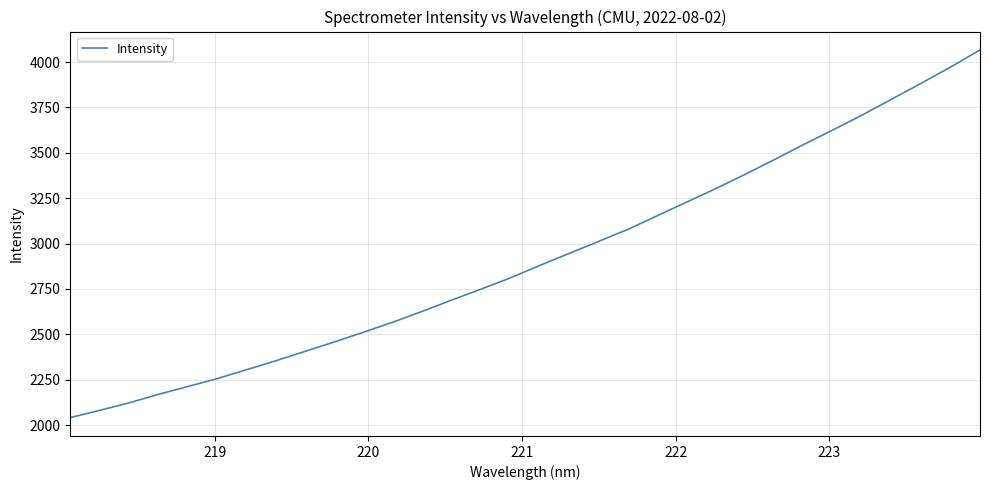

What is the difference between the maximum and minimum values?

2025.7